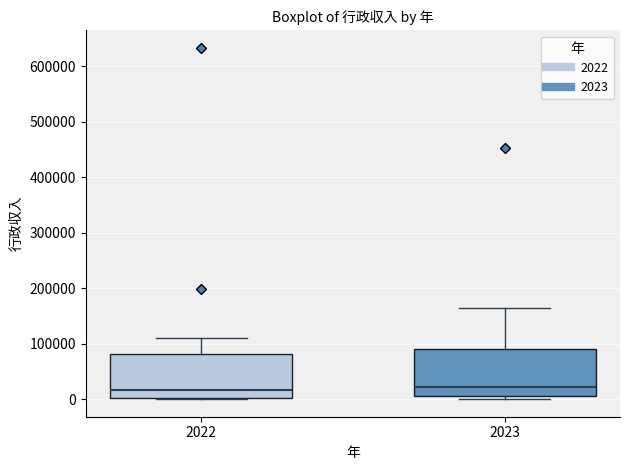

Reading left to right, transcribe this box plot: for each box, give where its median line is, the range the box spans, and where its two whiskers end, as read against the y-axis. The values are not printed on the chart, so give them approximately, as read against the axis.

2022: median 20000, box 0 to 80000, whiskers 0 to 110000
2023: median 20000, box 10000 to 90000, whiskers 0 to 160000